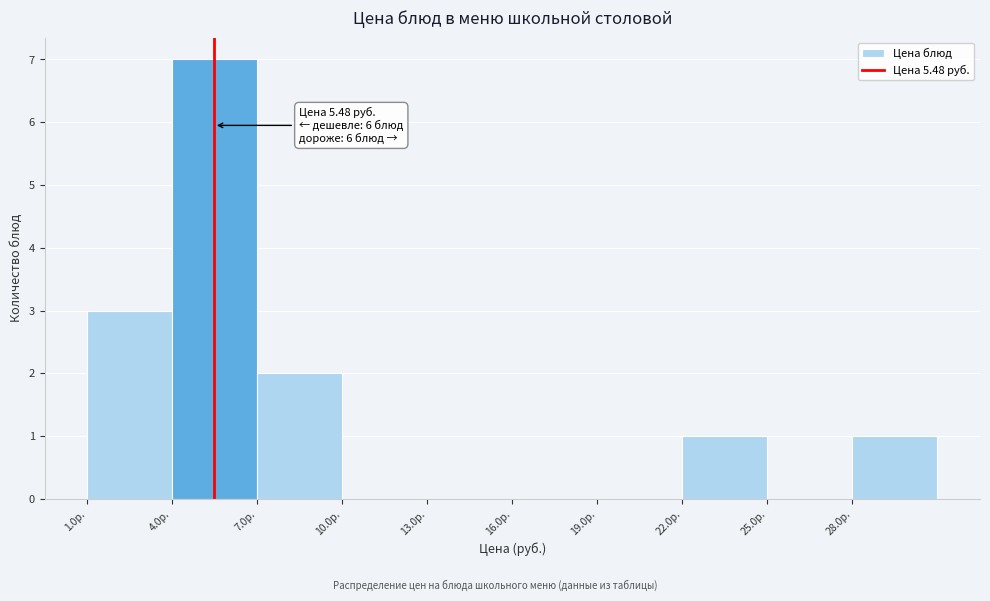

Which range on the x-axis has the tallest bar?

4 to 7